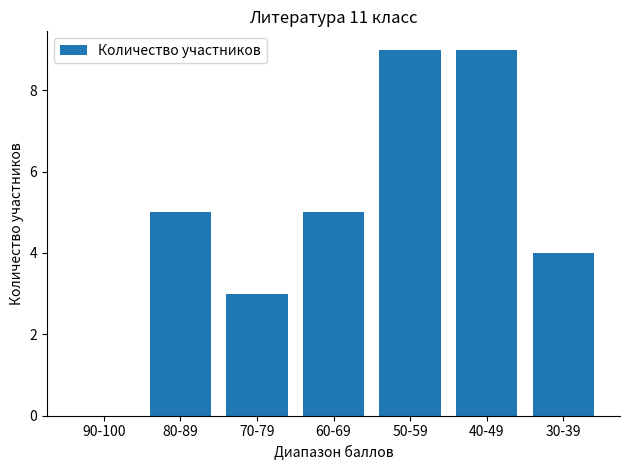

What is the change in value from 60-69 to 50-59?

+4